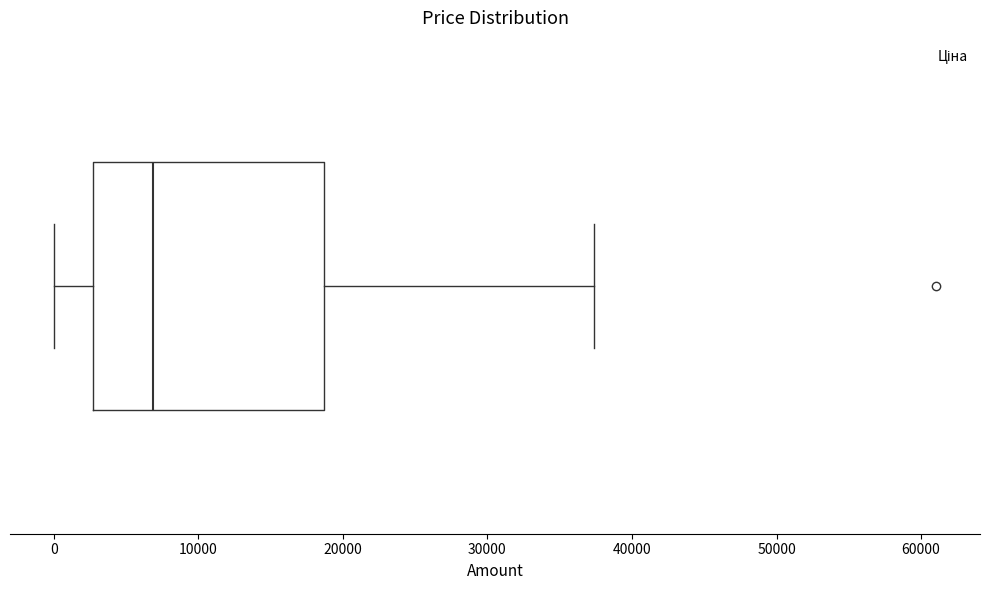

Transcribe this box plot: give where the median line is, the range the box spans, and where the two whiskers end, as read against the x-axis. The values are not printed on the chart, so give them approximately, as read against the axis.

median 7000, box 3000 to 19000, whiskers 0 to 37000